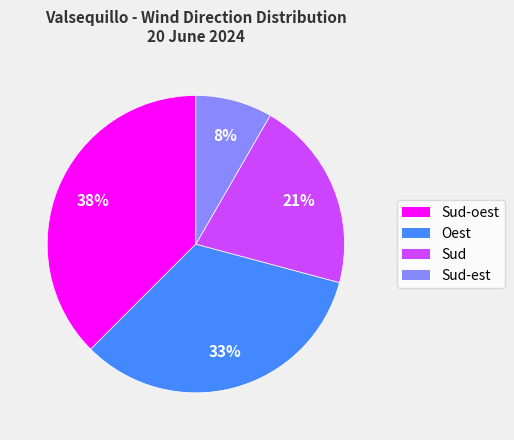

To the nearest percent, what is the average slice percentage?

25%